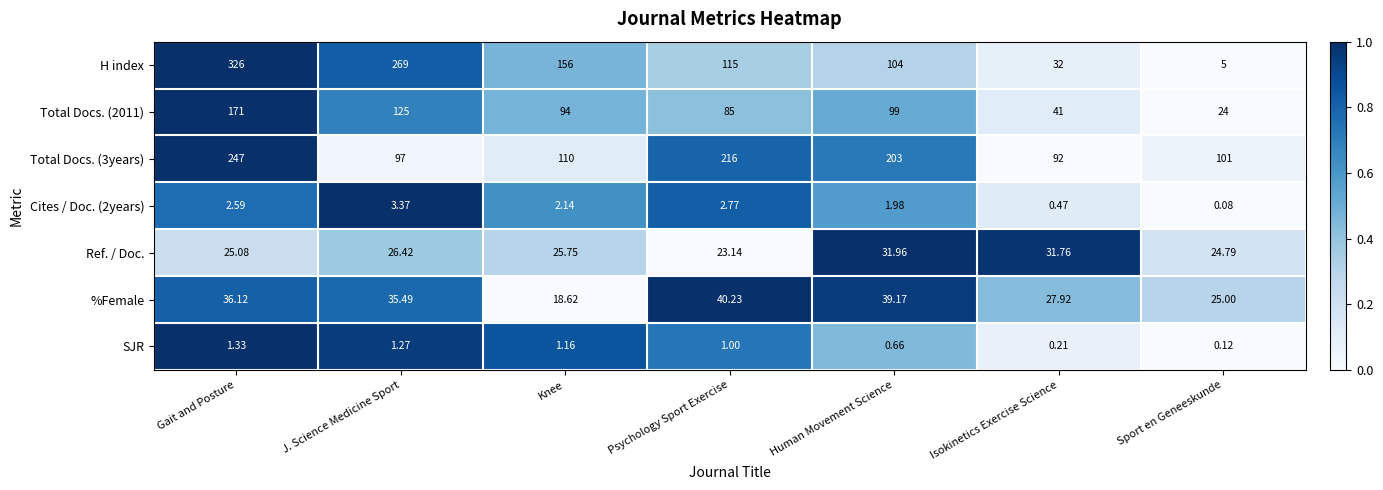

At which category is the sum across all series the highest?

Gait and Posture